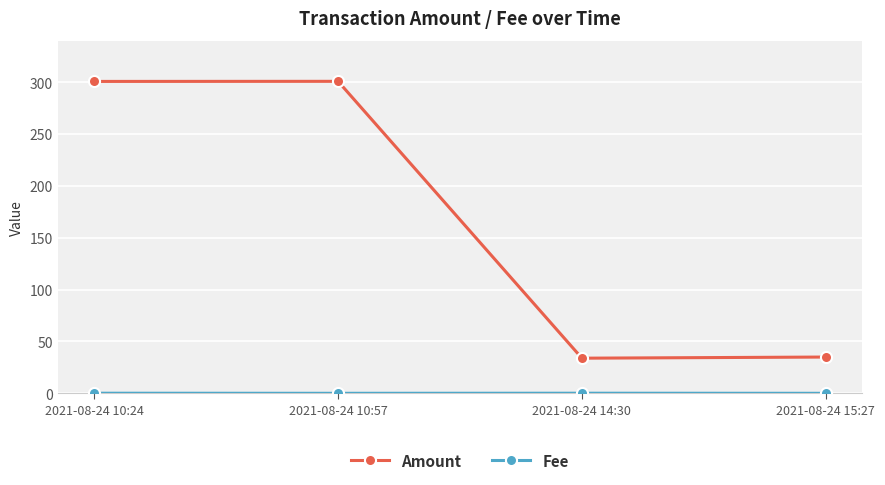

What value does the Amount series have at 2021-08-24 14:30?

33.9